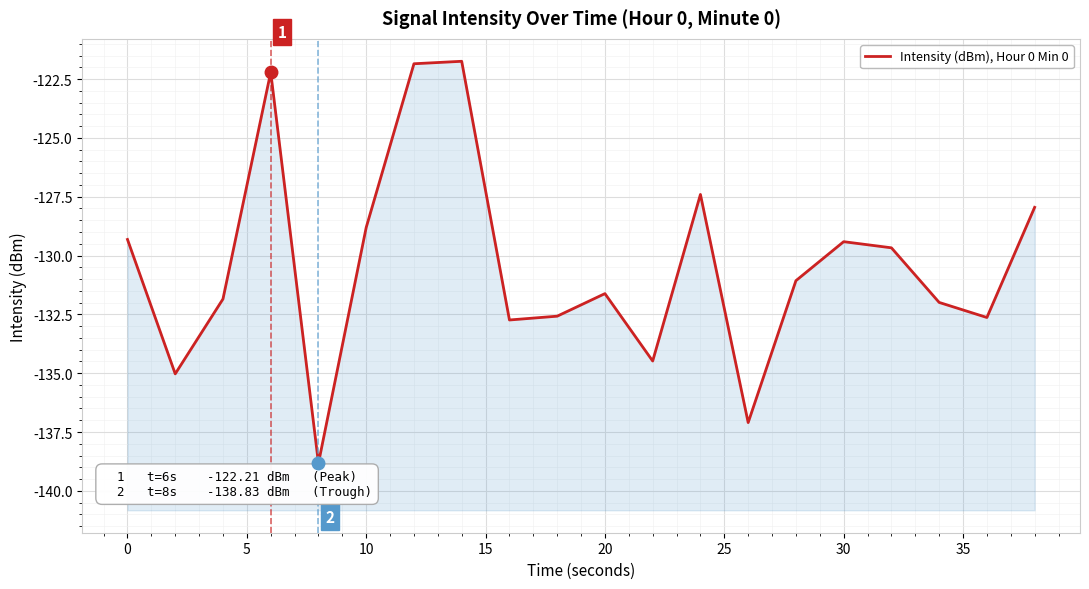

What is the maximum value shown in the chart?

-121.7